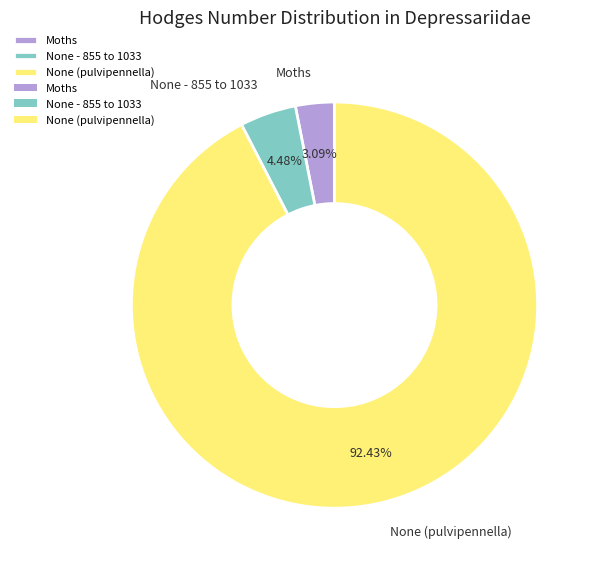

Rank the categories by value from lowest to highest.

Moths, None - 855 to 1033, None (pulvipennella)